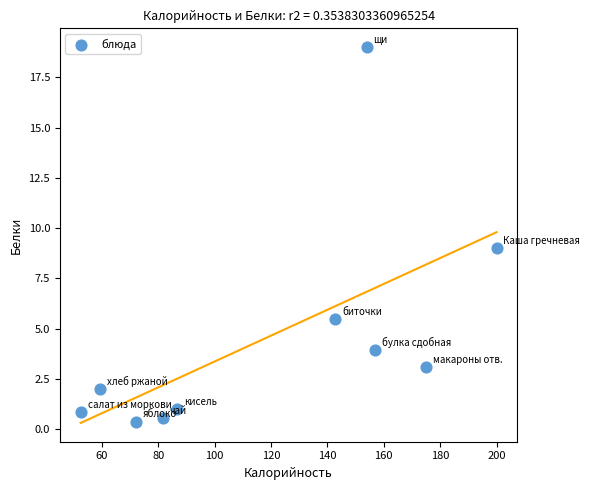

What is the average X value?

118.0